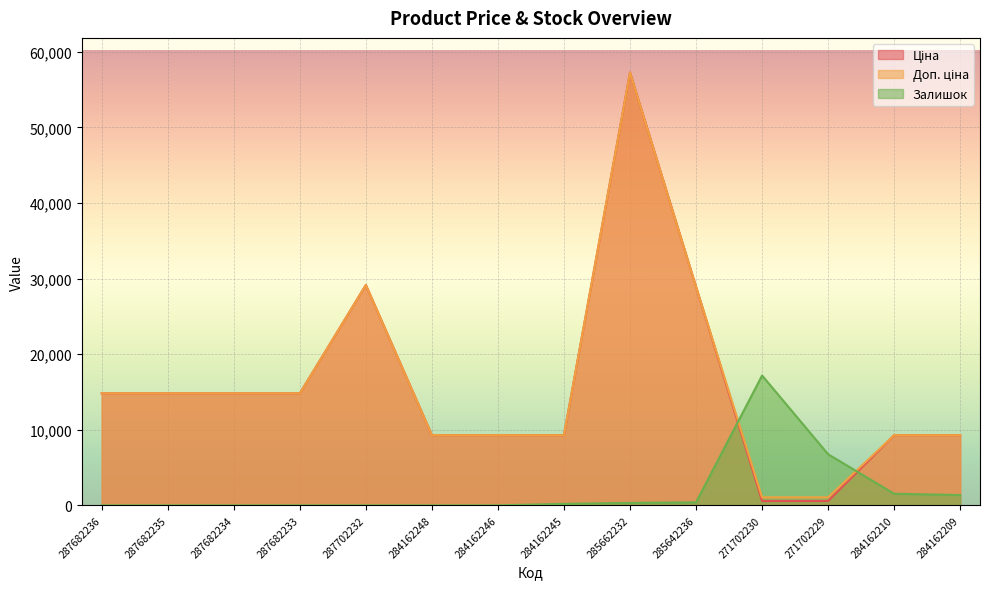

True or false: Доп. ціна and Ціна cross at least once.

False